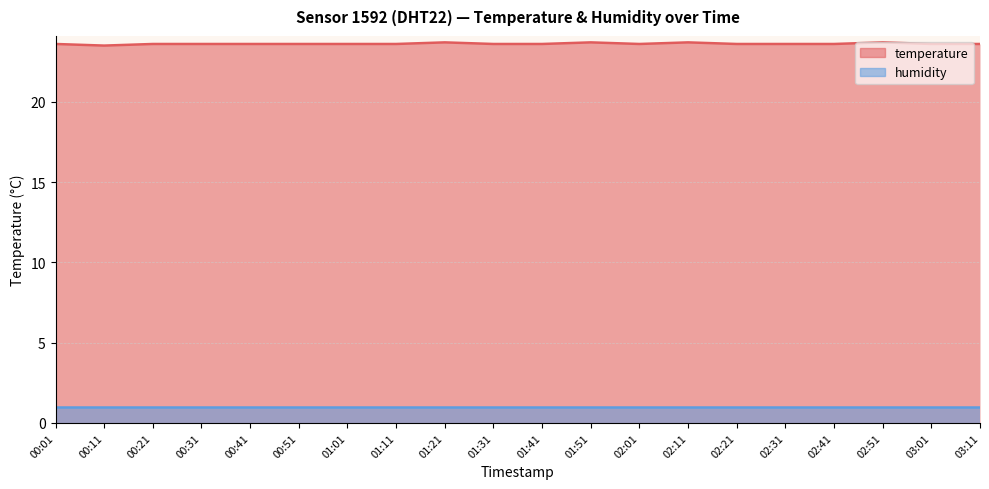

The chart shows a value of 23.6 at 01:11. True or false?

True